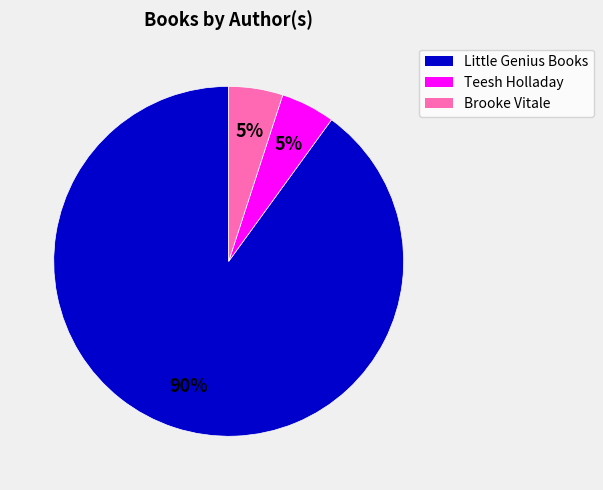

Count the number of slices in the pie.

3